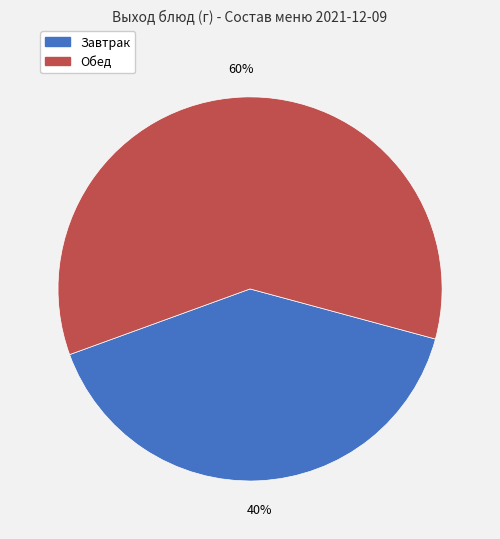

How many segments does this pie chart have?

2